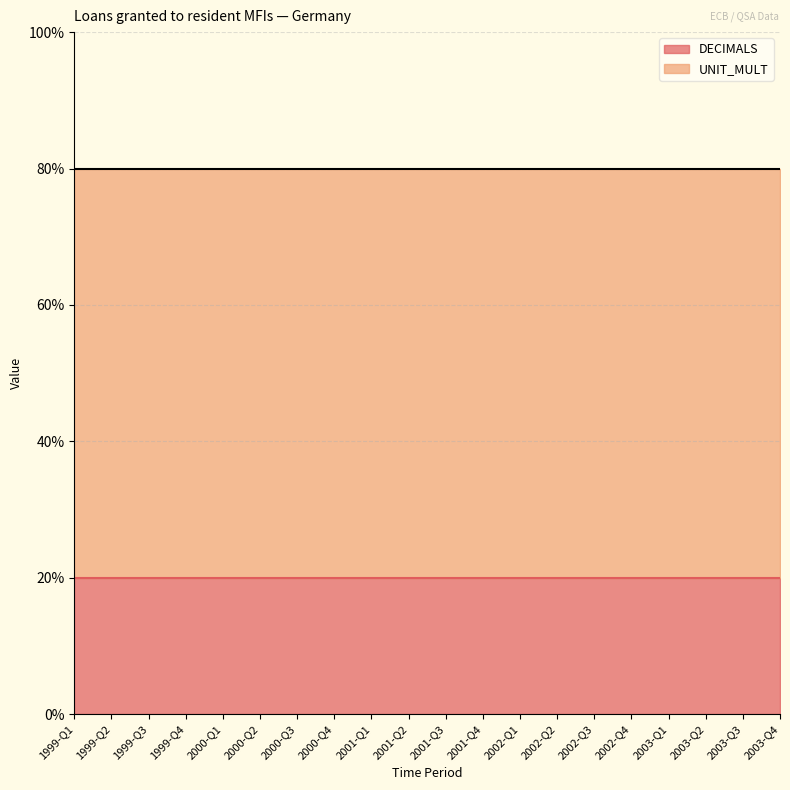

Rank the series at 2003-Q2 from highest to lowest value.

UNIT_MULT, DECIMALS